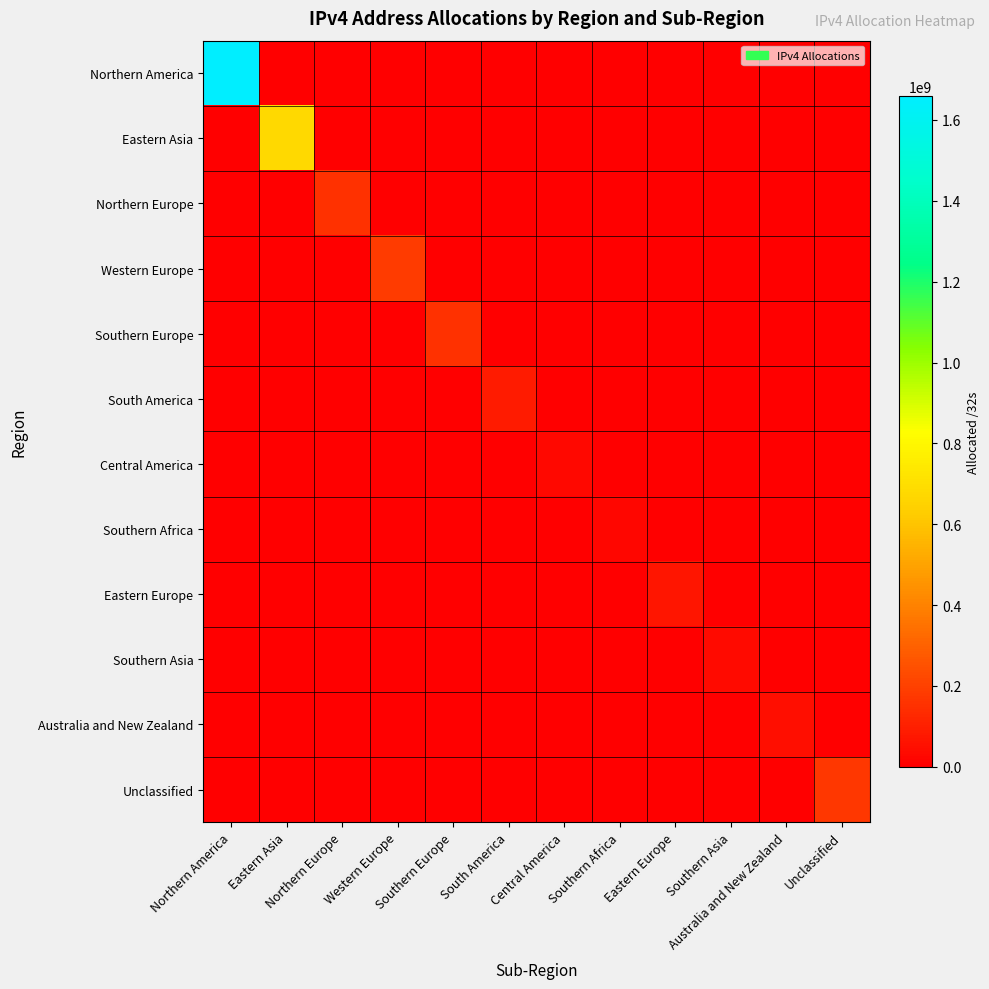

What is the maximum value shown in the chart?

1659348544